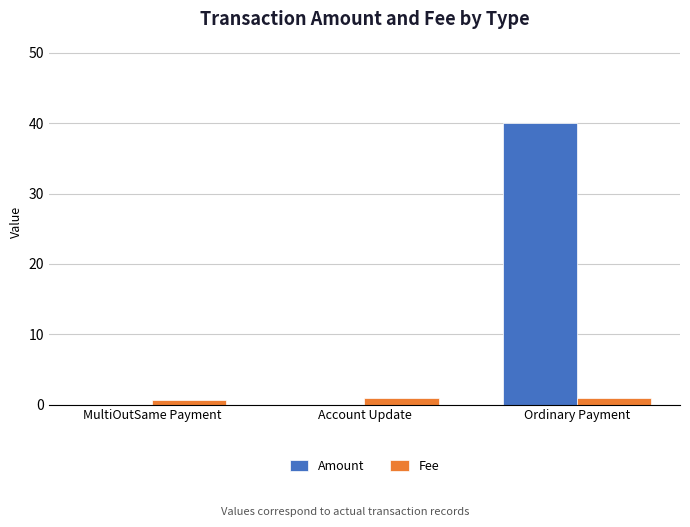

What is the difference between the Fee values at Account Update and MultiOutSame Payment?

0.3